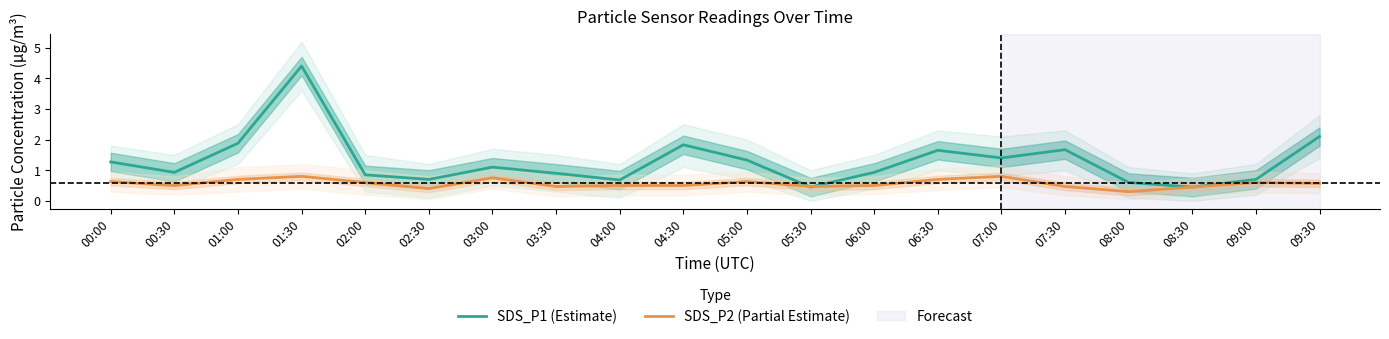

Which series has the largest total across all categories?

SDS_P1 (Estimate)